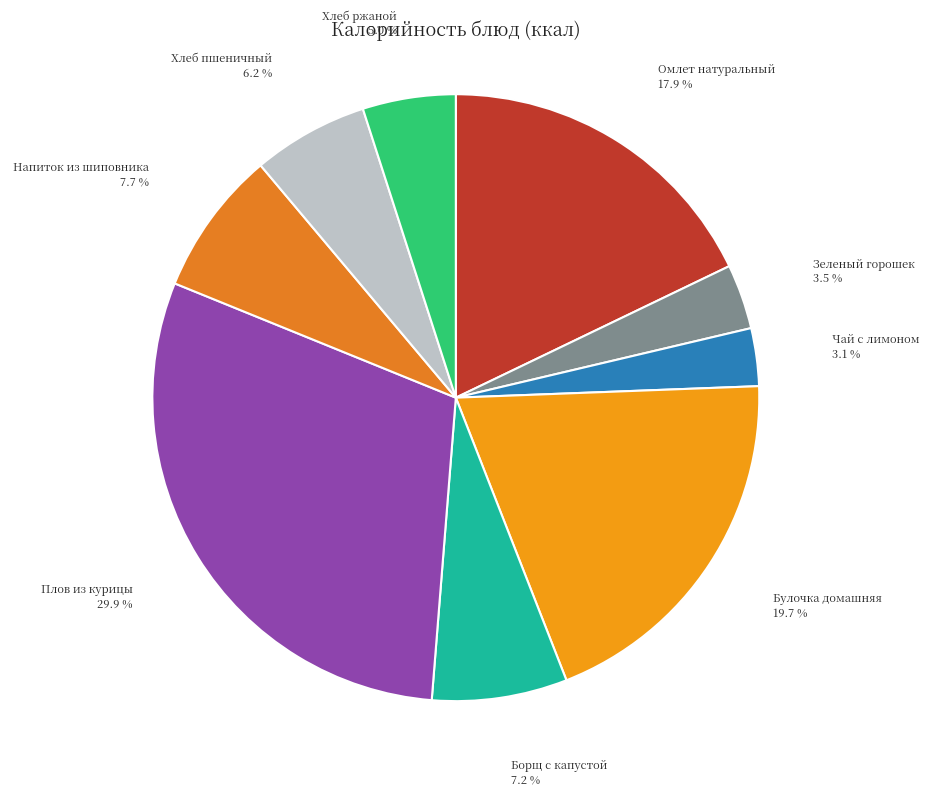

Do Омлет натуральный and Плов из курицы together represent more than half of the pie?

No